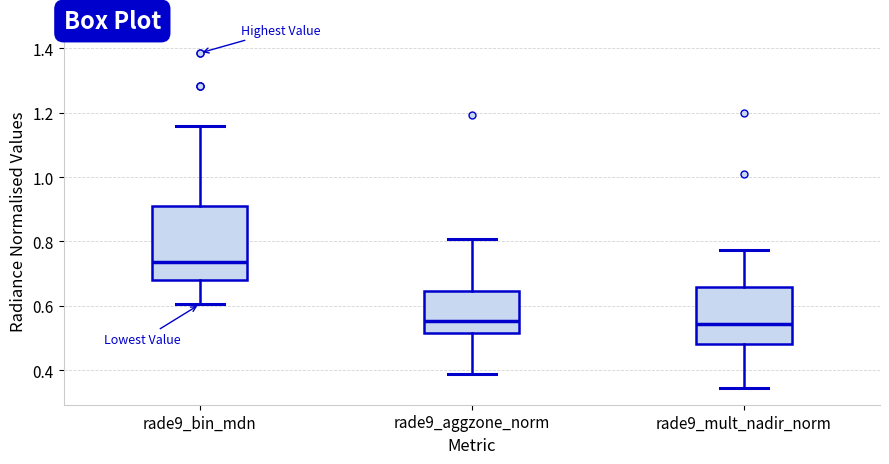

Reading left to right, read every box against the y-axis: the position of its median line, the range the box covers, and the ends of its whiskers. The values are not printed on the chart, so give them approximately, as read against the axis.

rade9_bin_mdn: median 0.74, box 0.68 to 0.92, whiskers 0.60 to 1.16
rade9_aggzone_norm: median 0.56, box 0.52 to 0.64, whiskers 0.38 to 0.80
rade9_mult_nadir_norm: median 0.54, box 0.48 to 0.66, whiskers 0.34 to 0.78